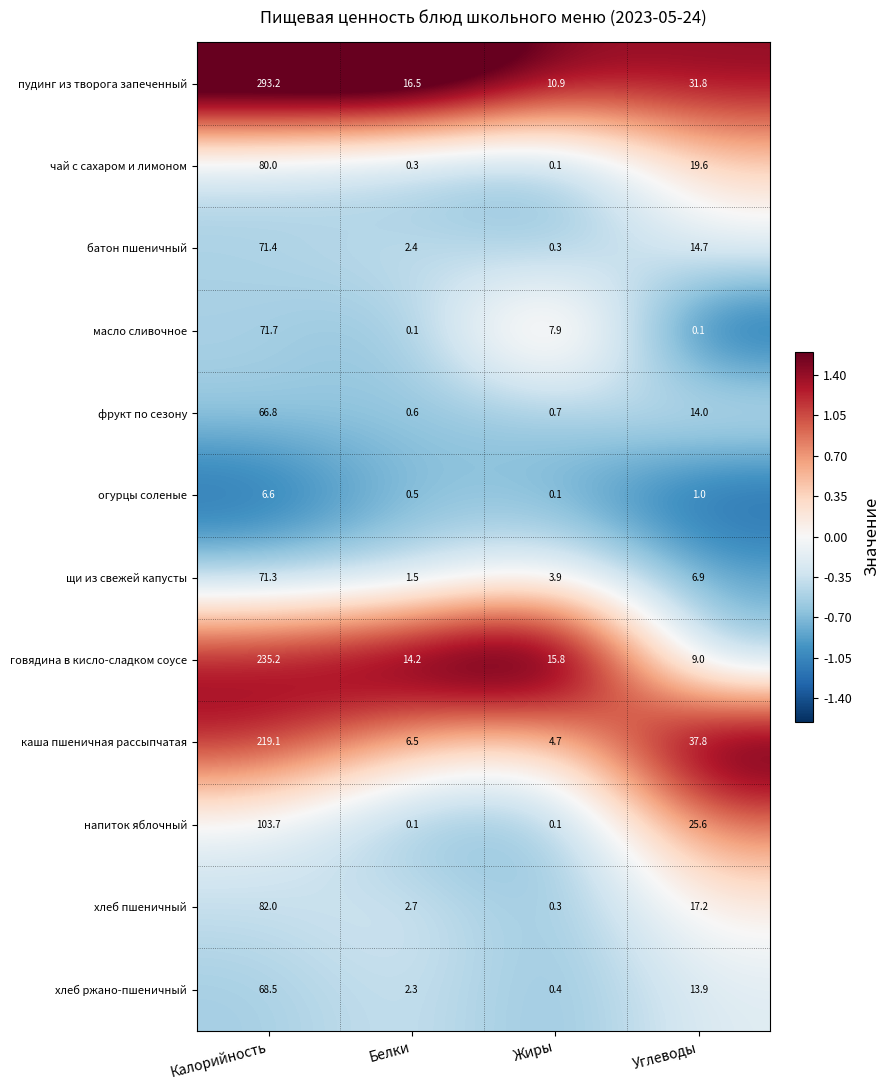

Where does the хлеб пшеничный series first go above 17?

Калорийность